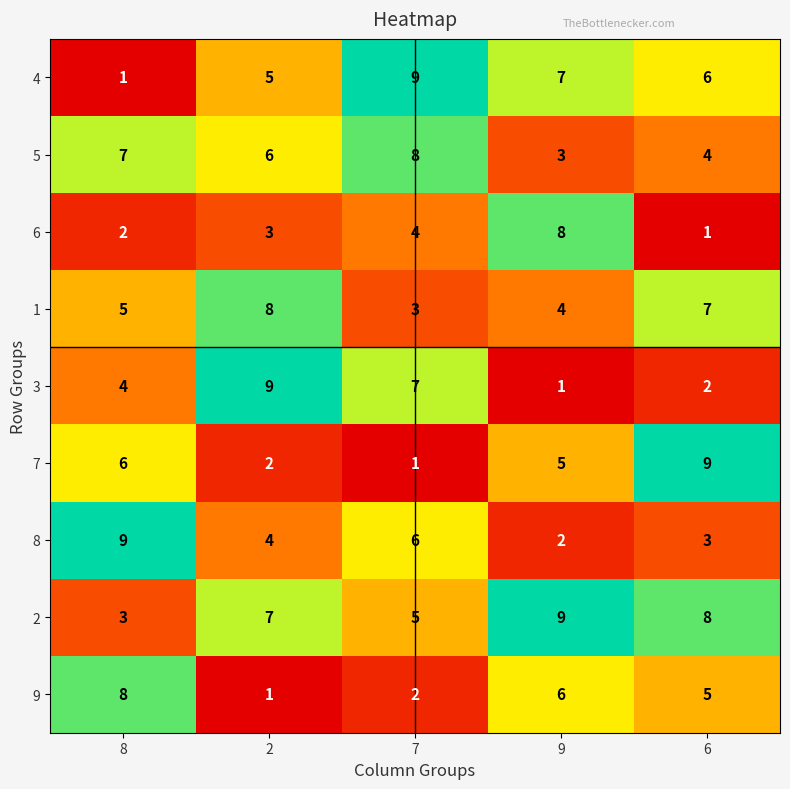

What is the average value of the 7 series?

5